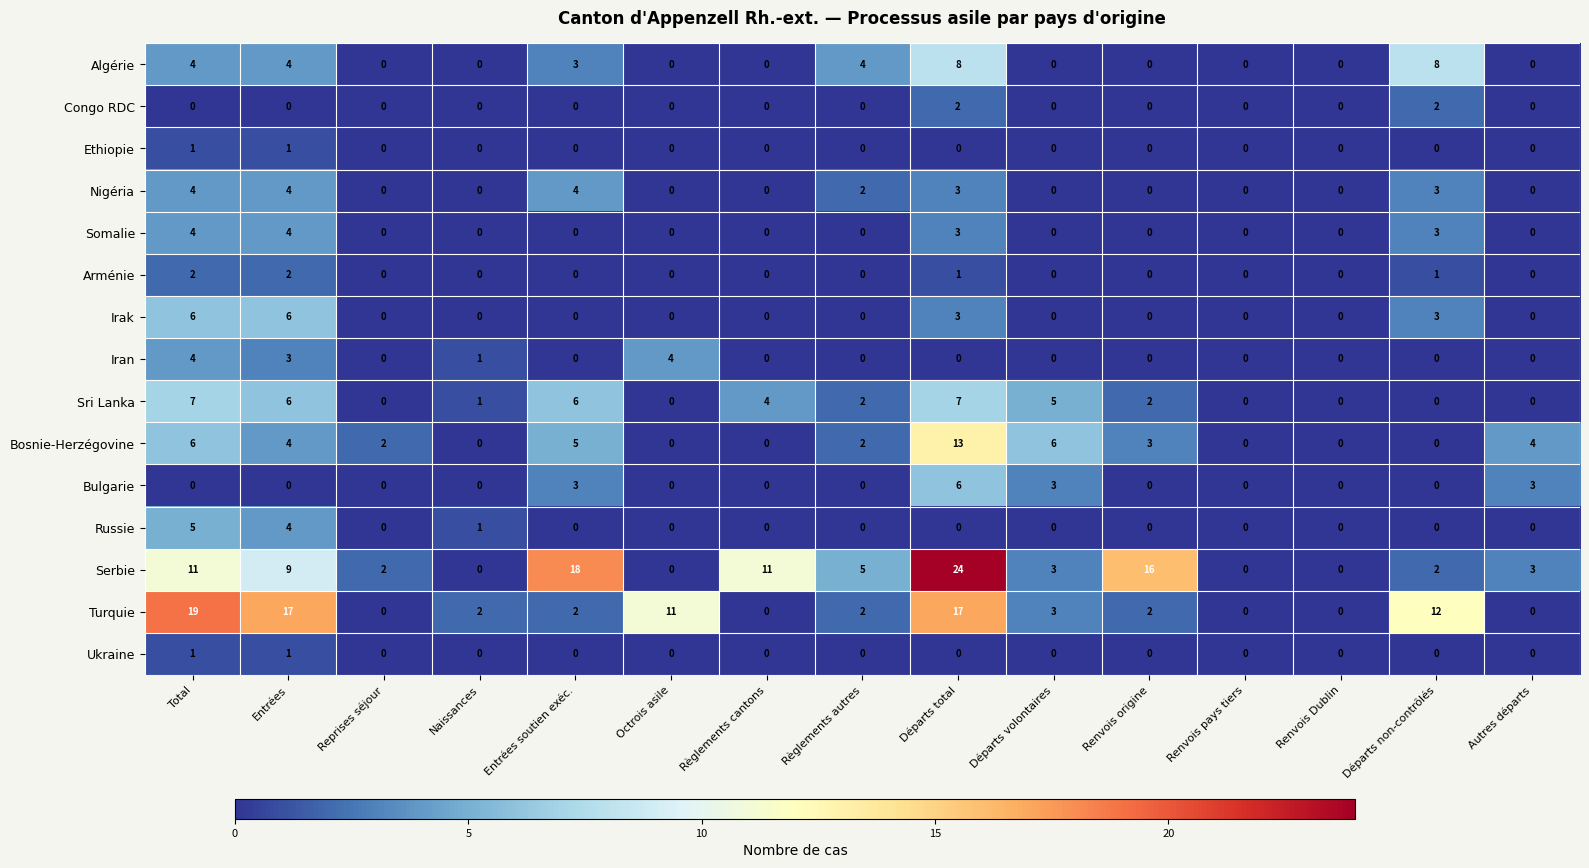

What is the difference between the second highest and minimum values in the Russie series?

4